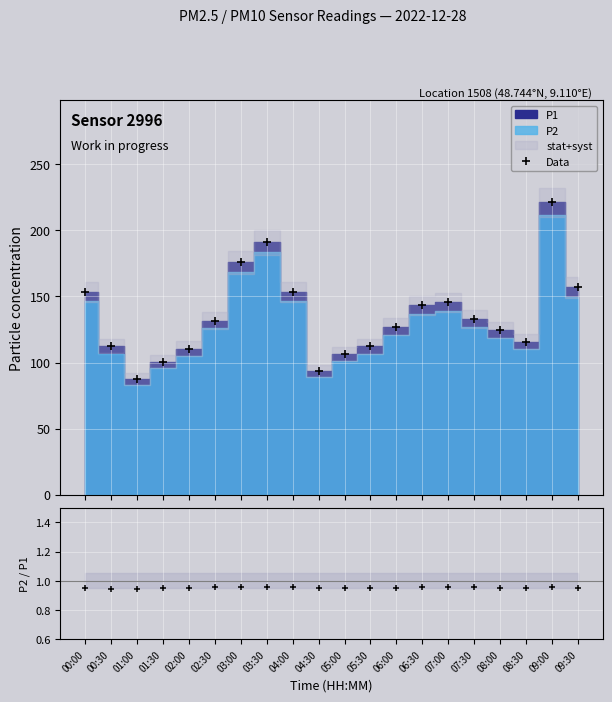

What is the value of the Data point at the 15th from the left?

145.5